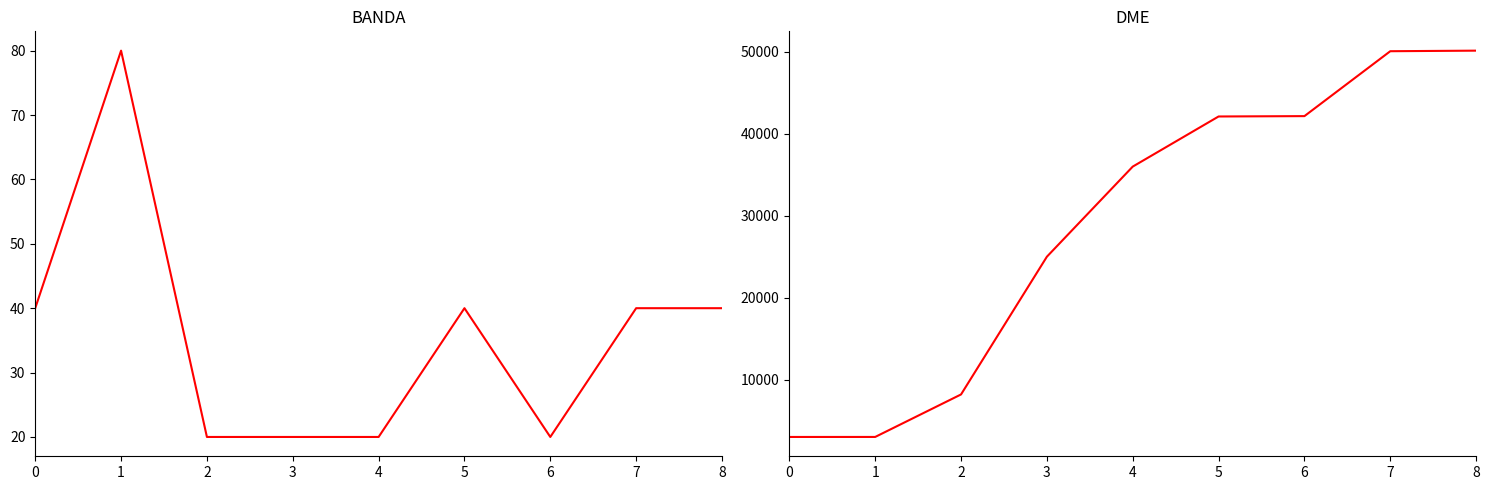

What is the sum of all DME values?

259839